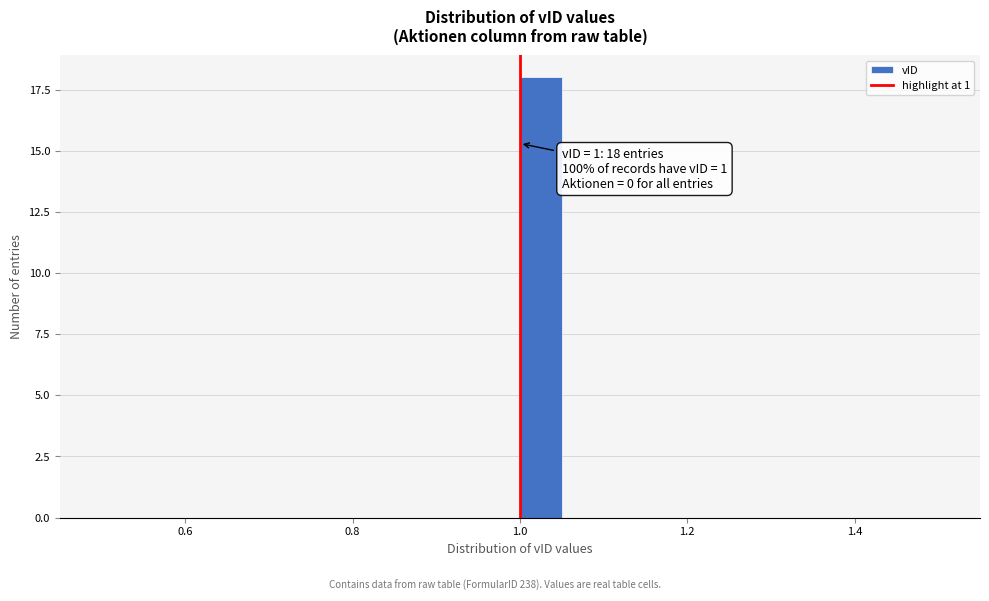

Read against the x-axis, roughly where is the centre of the tallest bar?

1.02